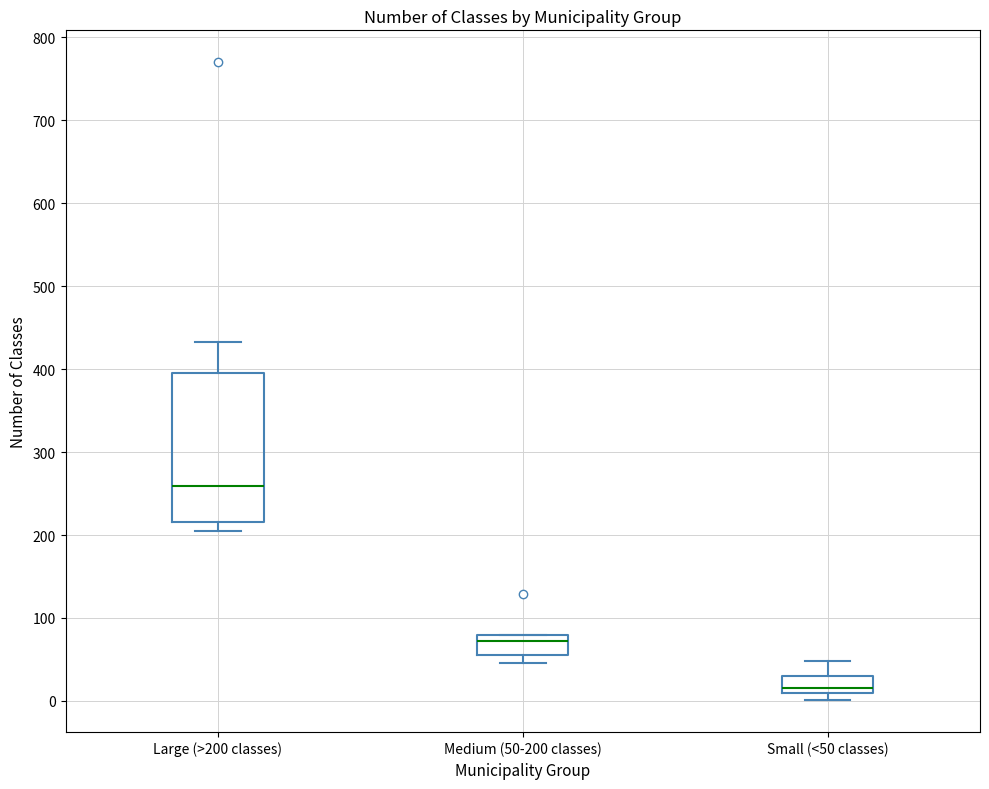

Which box is the tallest, from its lower edge to its upper edge?

Large (>200 classes)